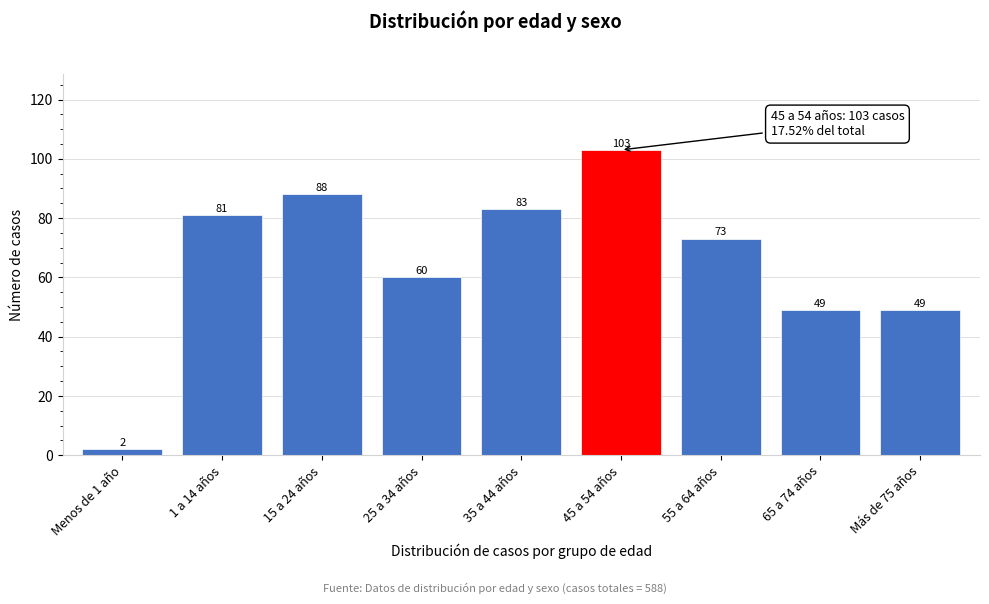

Reading left to right, list all the values displayed in this chart.

2	81	88	60	83	103	73	49	49